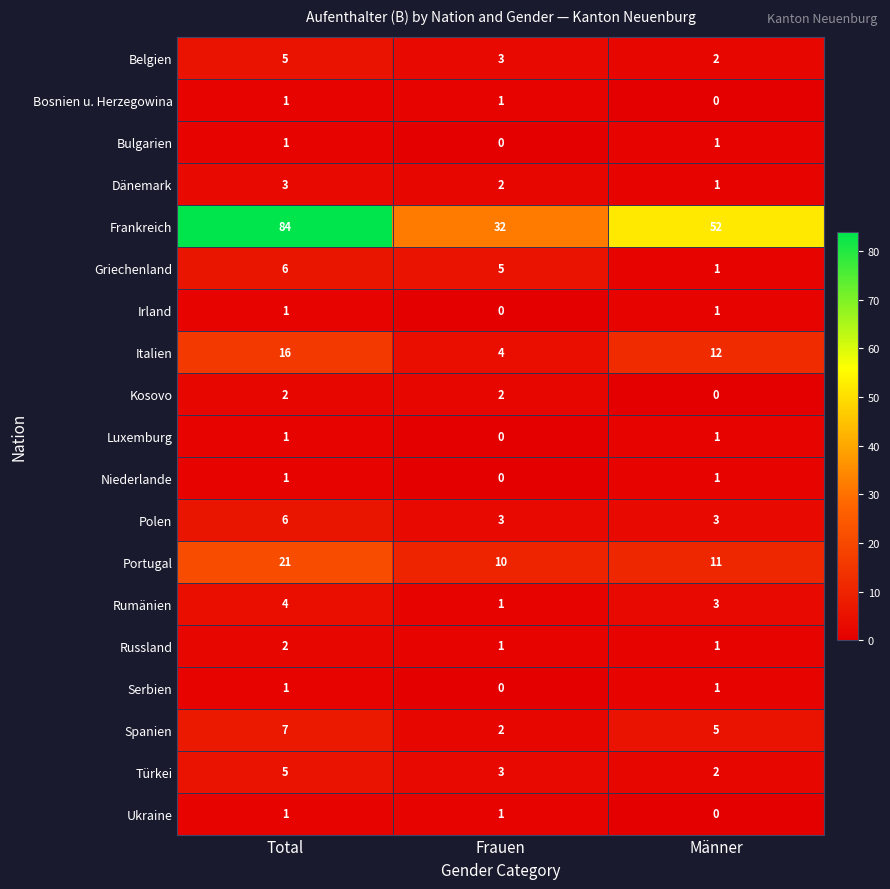

True or false: Italien has a value of 16 at Total.

True